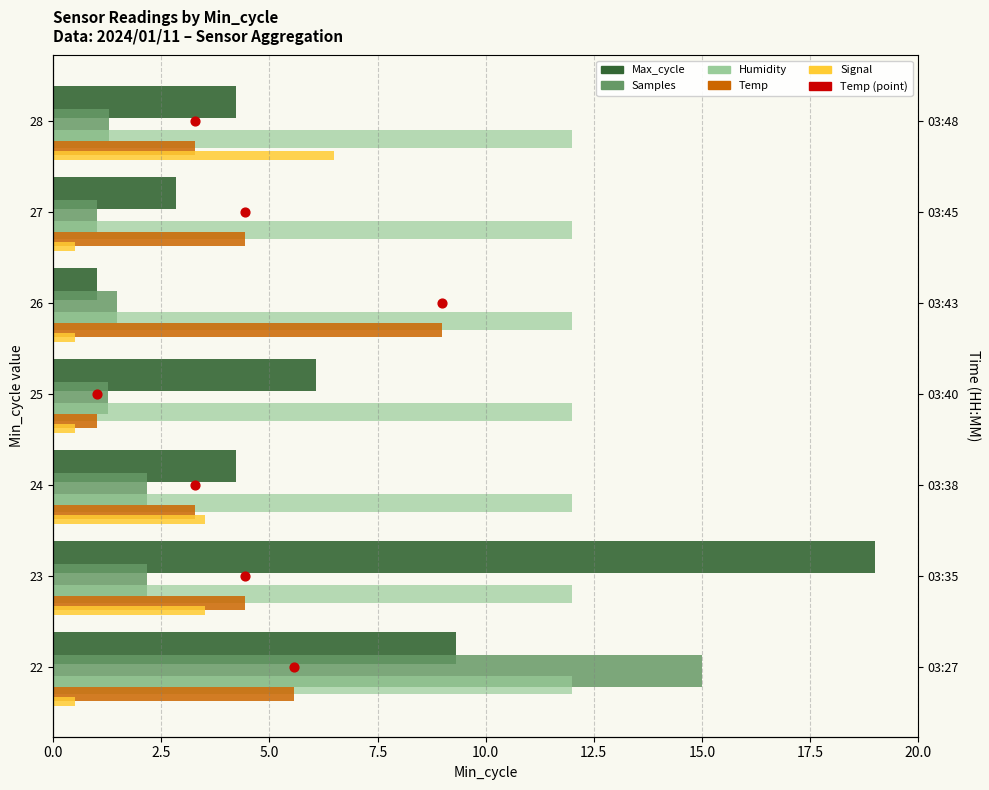

Which series contains the lowest Y value?

Temp (point)